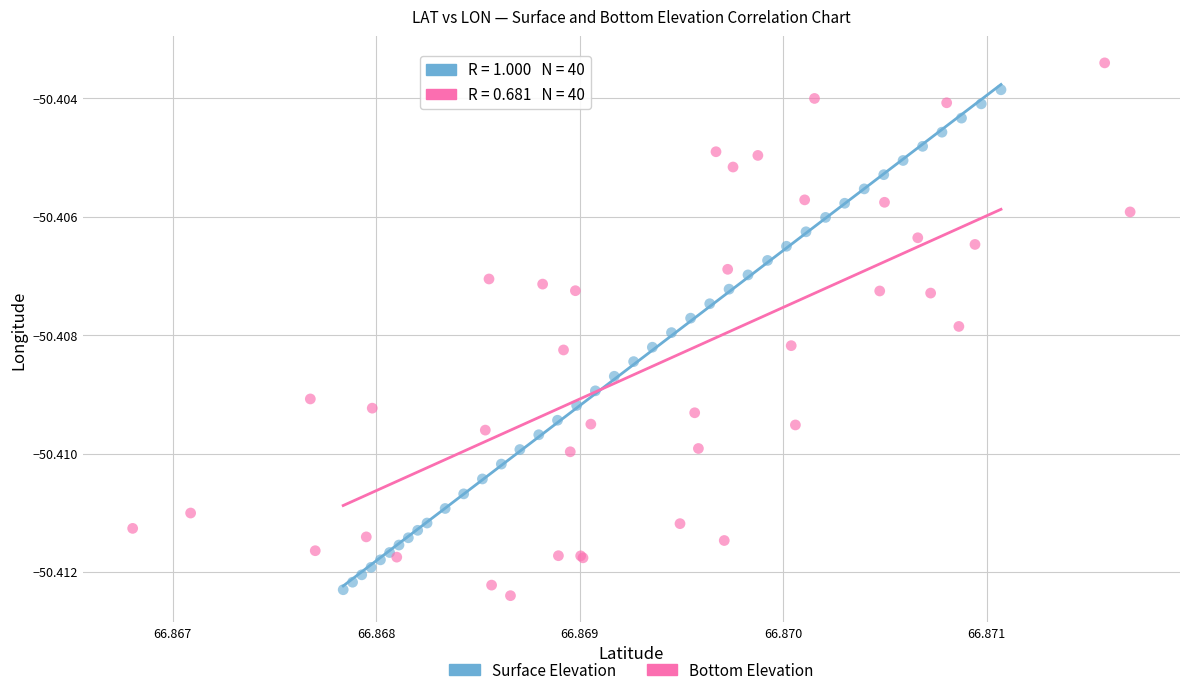

Which series reaches the maximum Y coordinate?

Bottom Elevation